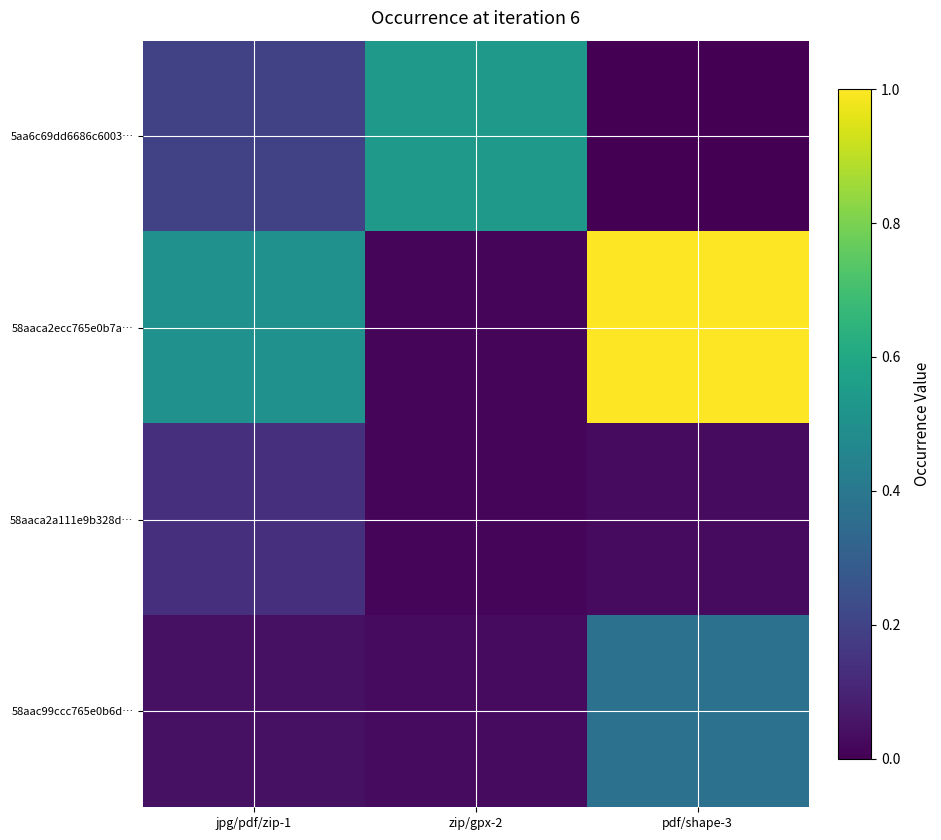

At how many categories does at least one series exceed 0?

3